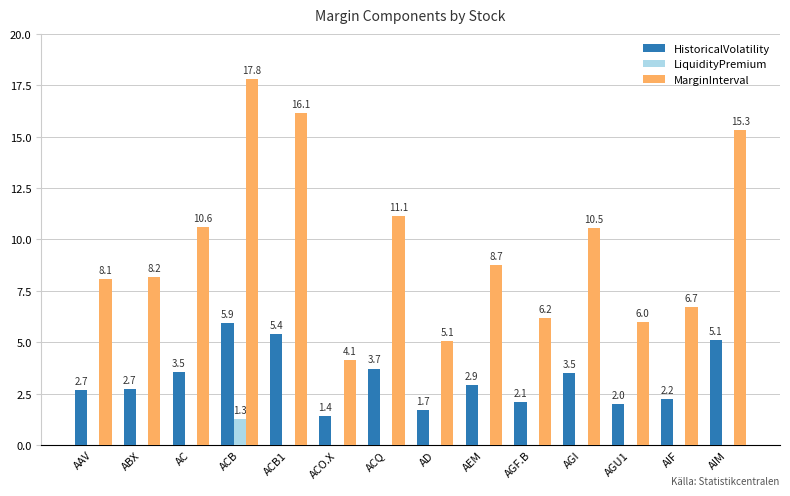

At which category is the sum across all series the highest?

ACB